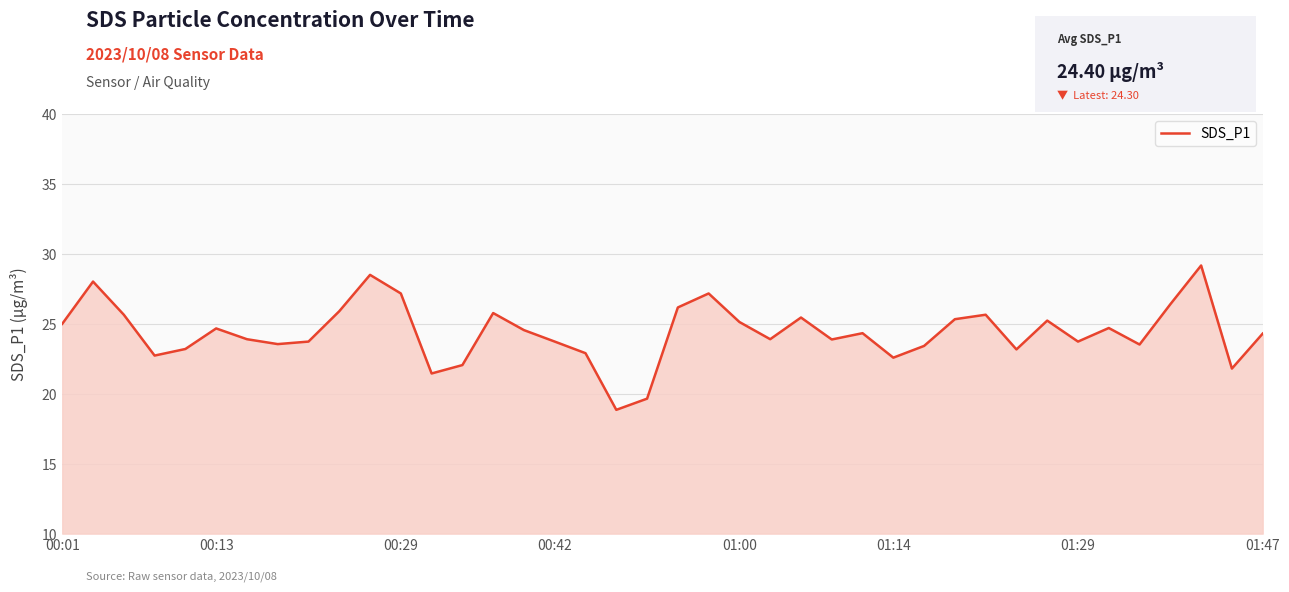

What is the maximum value shown in the chart?

29.2